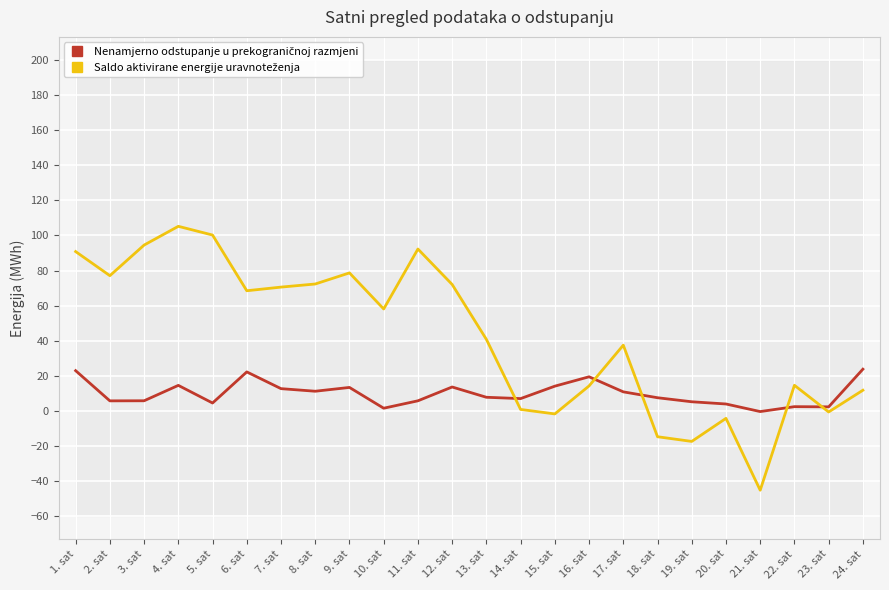

How many intersections are there between Saldo aktivirane energije uravnoteženja and Nenamjerno odstupanje u prekograničnoj razmjeni?

5